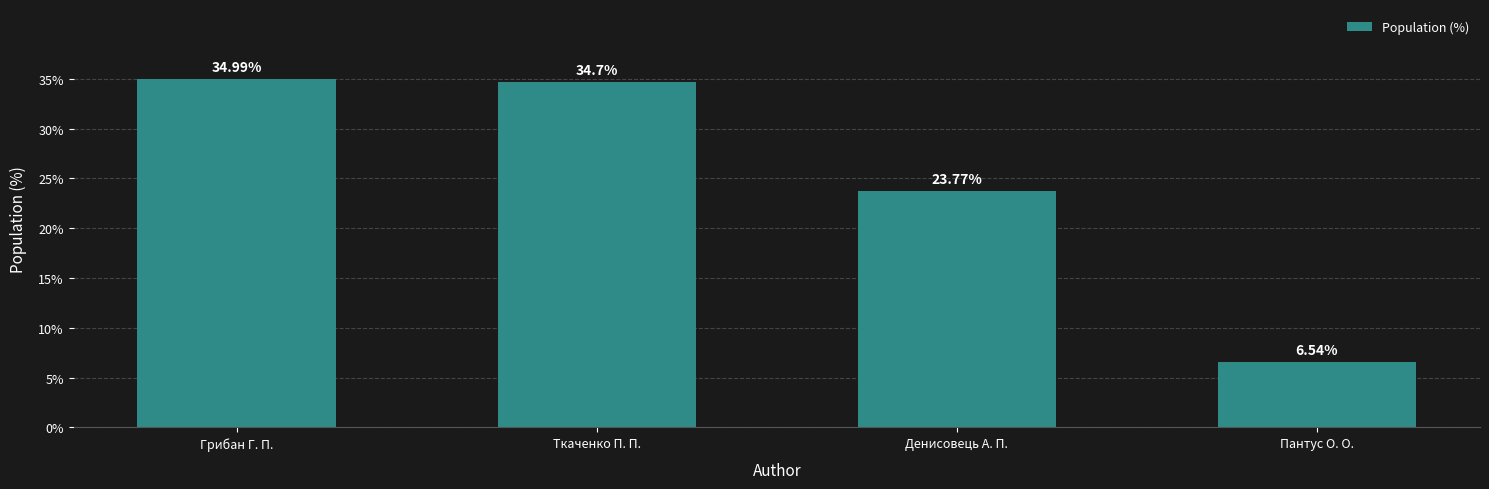

What is the average value?

25.0